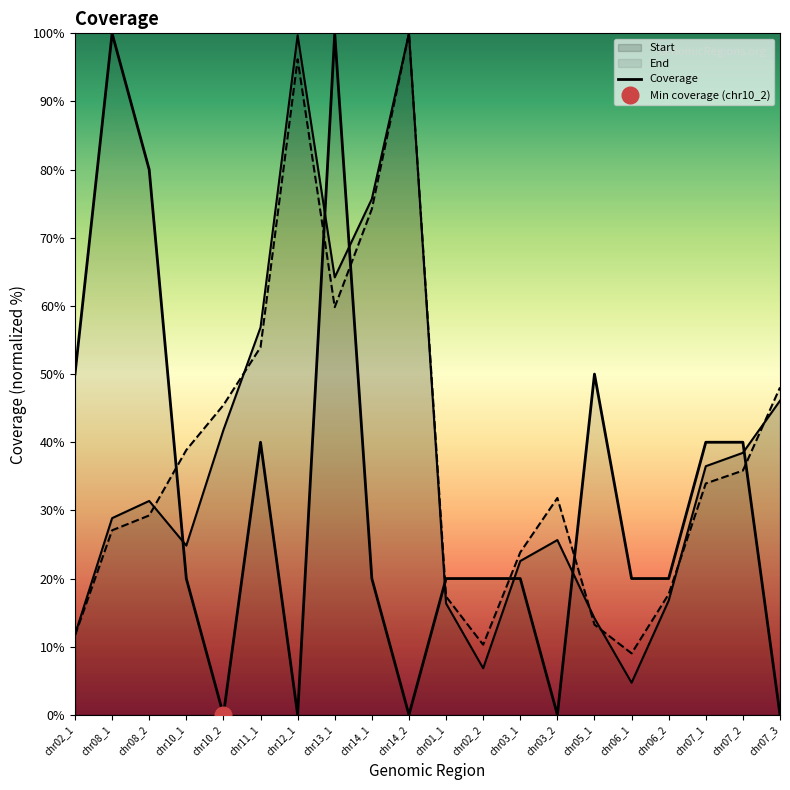

After their last crossing, which series has the higher values: Start or End?

End